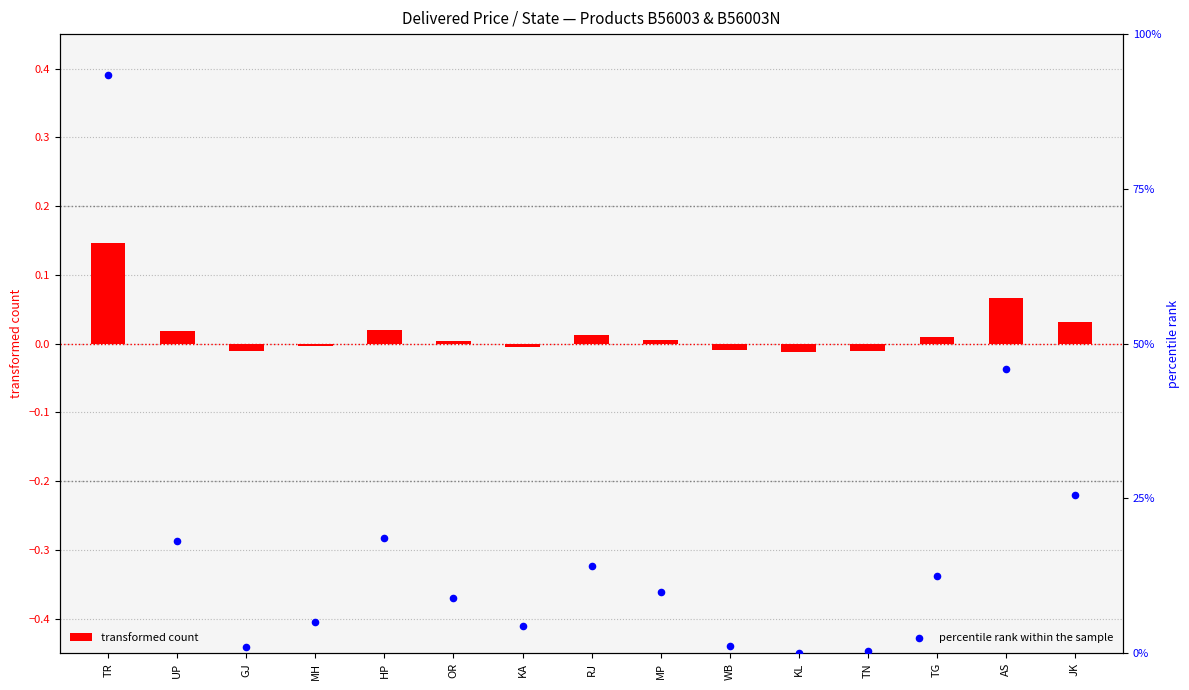

Which series contains the highest Y value?

percentile rank within the sample